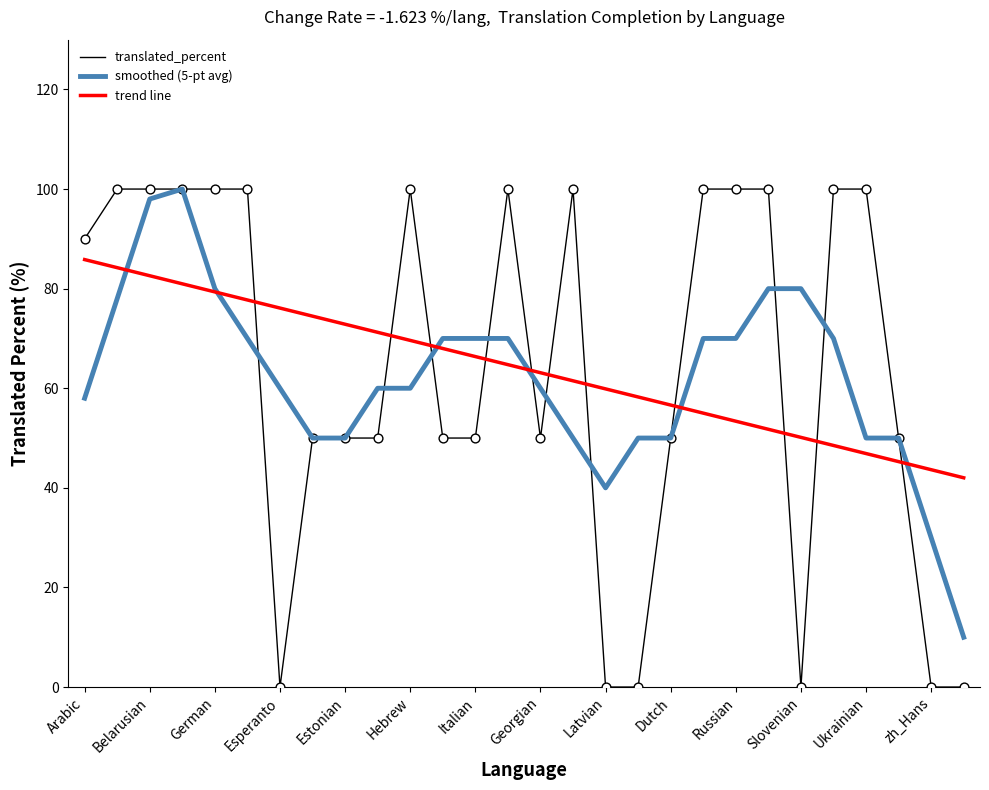

Which series ends up on top after the final intersection of translated_percent and trend line?

trend line